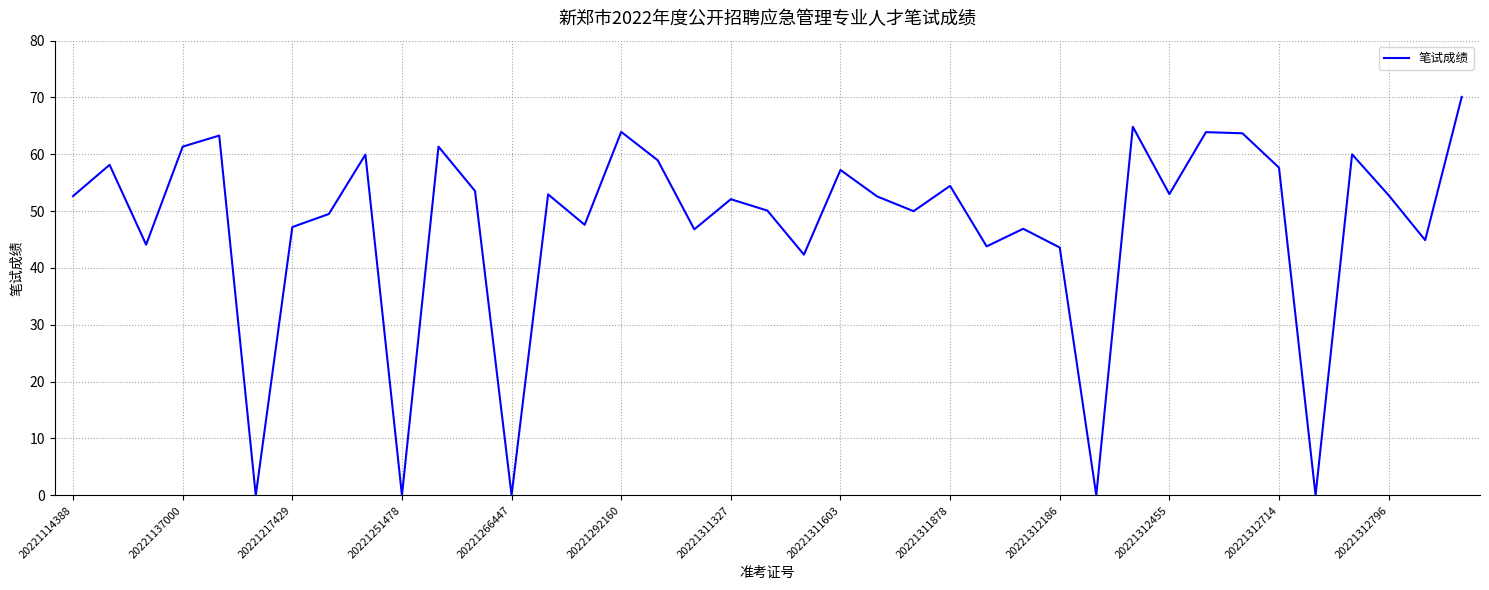

What is the maximum value shown in the chart?

70.1